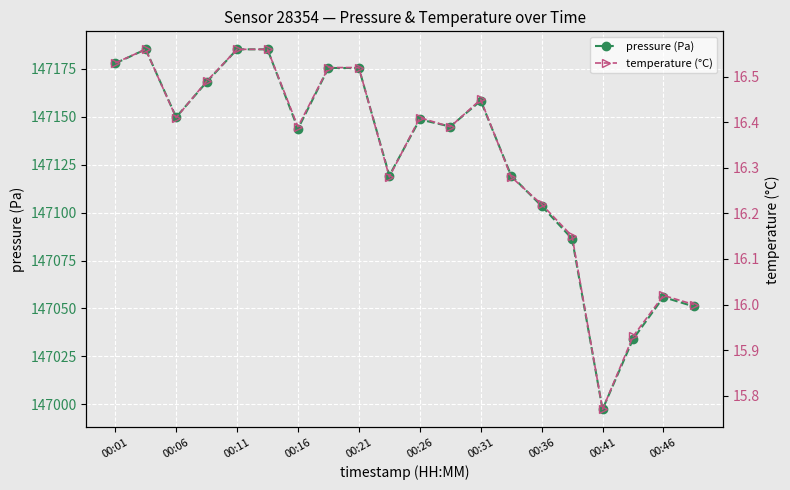

What are all the series names shown in the legend?

pressure (Pa), temperature (°C)